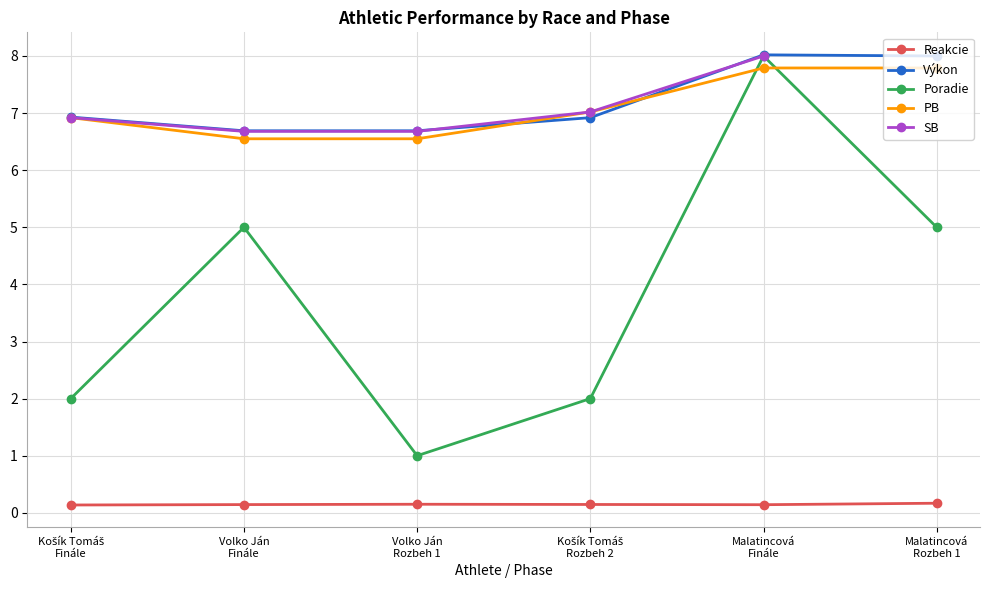

True or false: PB has more than 1 interior local peaks.

False